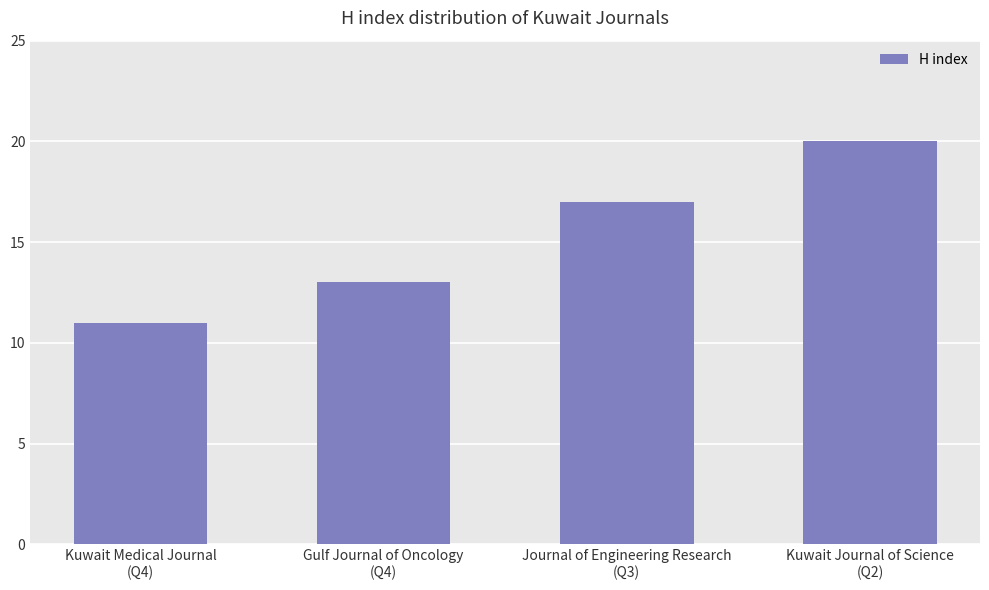

The value at Journal of Engineering Research
(Q3) is 17. True or false?

True